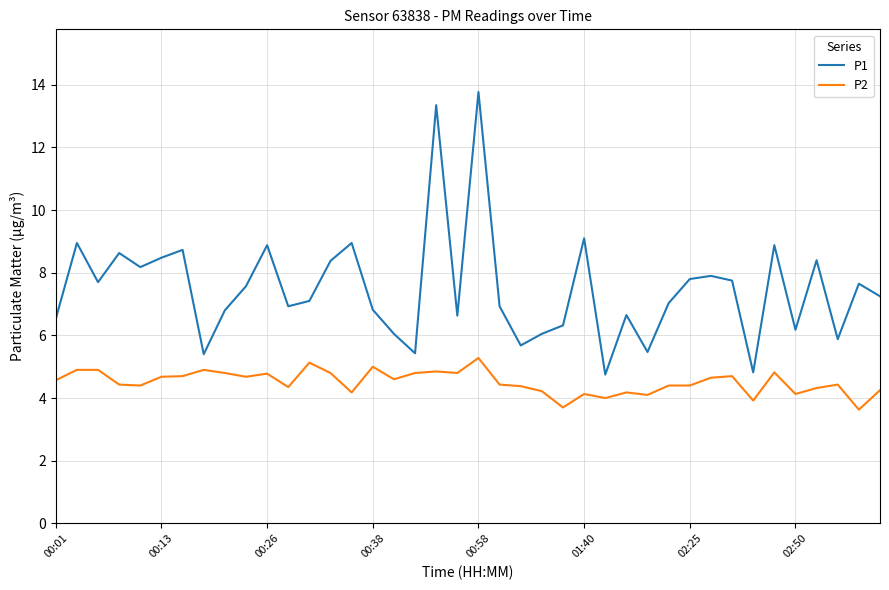

True or false: P2 and P1 intersect in this chart.

False